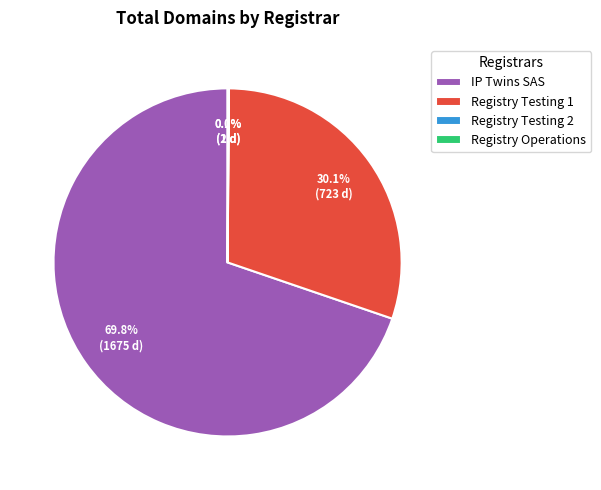

What is the total percentage of Registry Testing 1 and IP Twins SAS?

99.9%